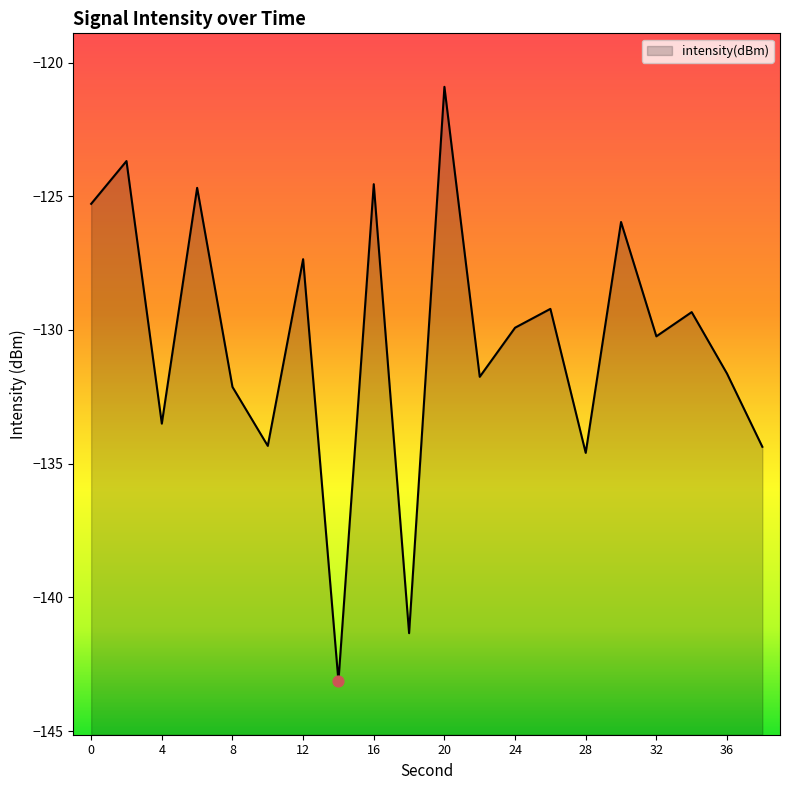

Between 2 and 26, which is larger?

2